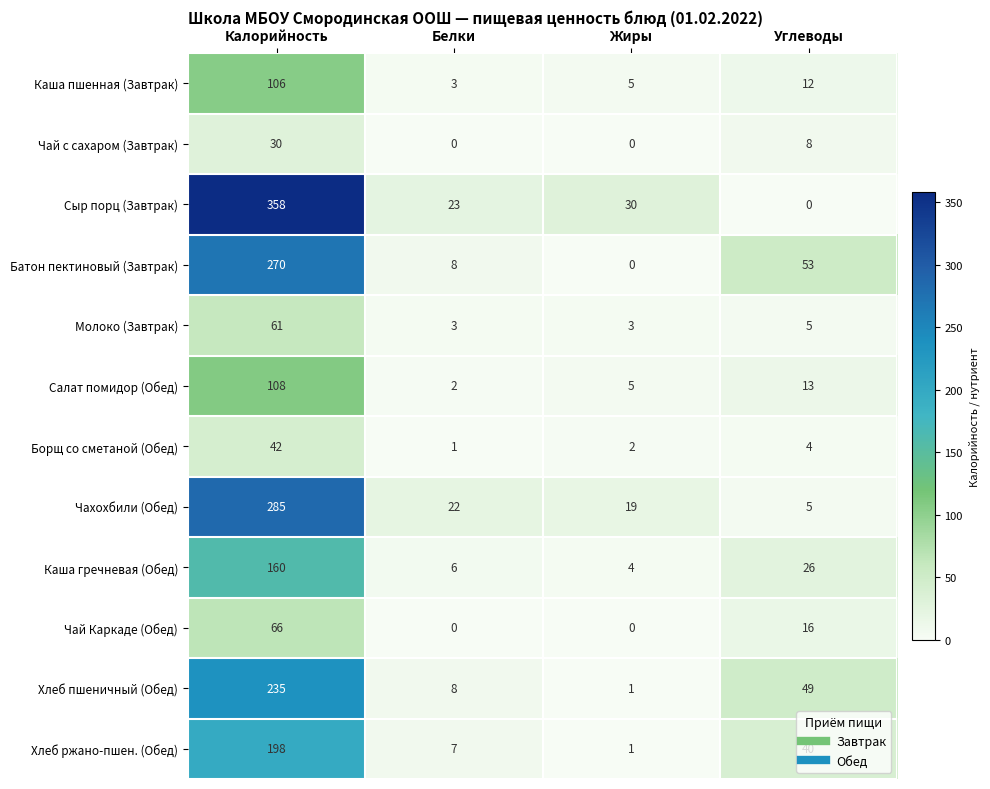

Is it true that Батон пектиновый (Завтрак) equals 270 at Калорийность?

True